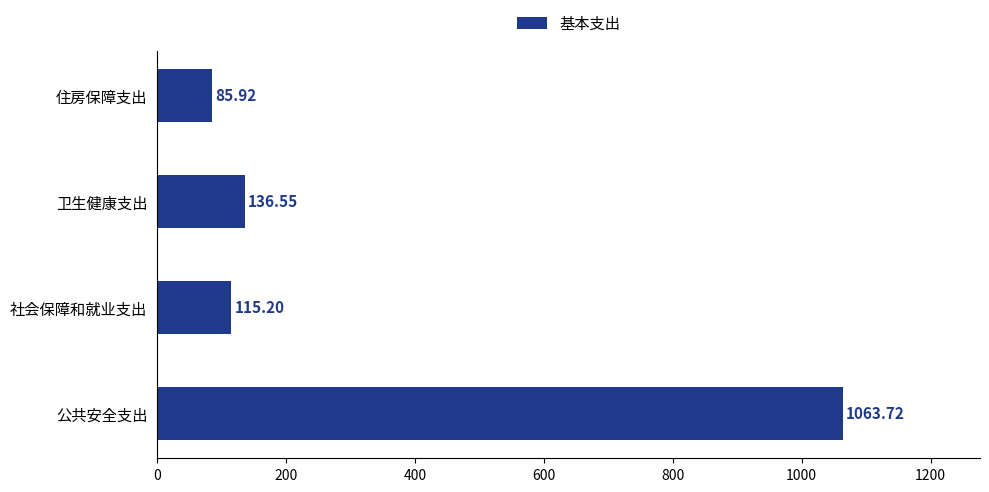

How many data points are less than 136?

2